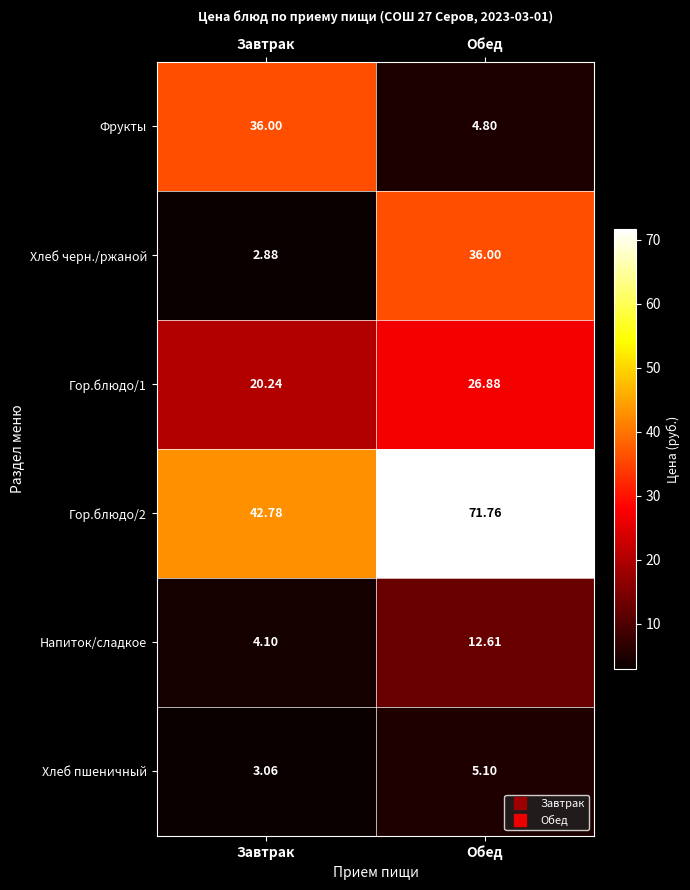

Rank the series at Обед from lowest to highest value.

Фрукты, Хлеб пшеничный, Напиток/сладкое, Гор.блюдо/1, Хлеб черн./ржаной, Гор.блюдо/2